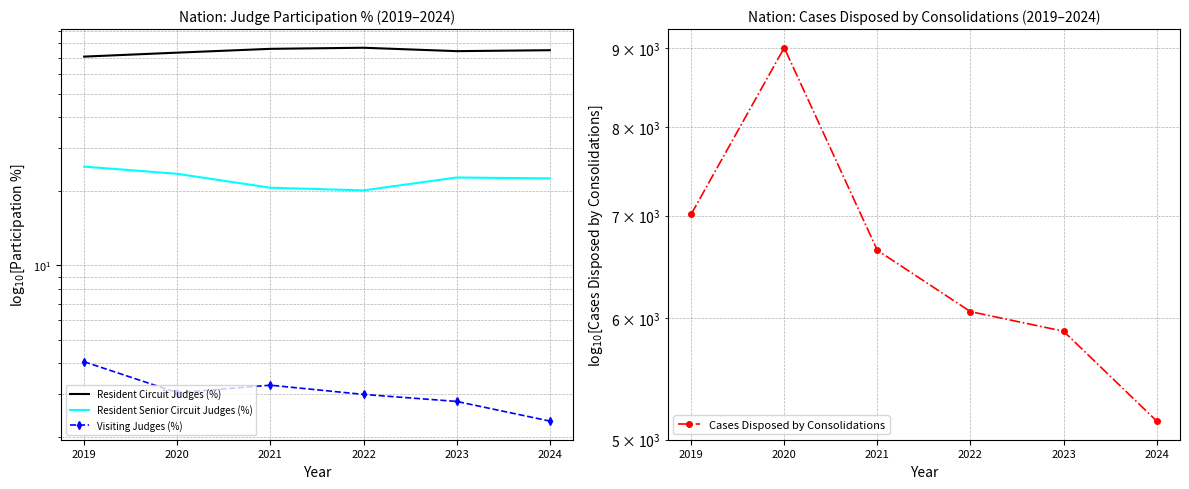

True or false: Visiting Judges (%) has more than 2 interior local peaks.

False